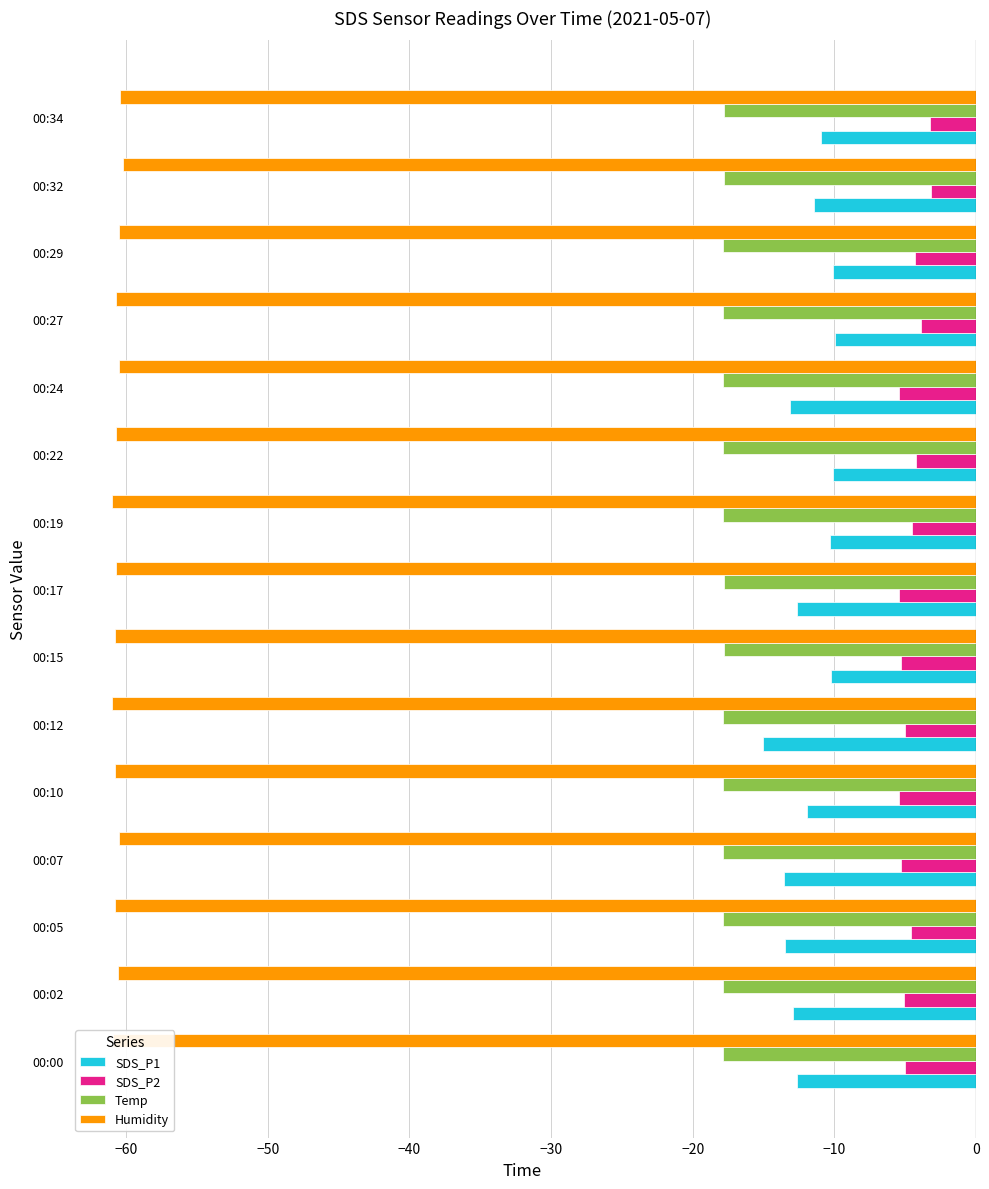

Which series has the widest spread of values?

SDS_P1